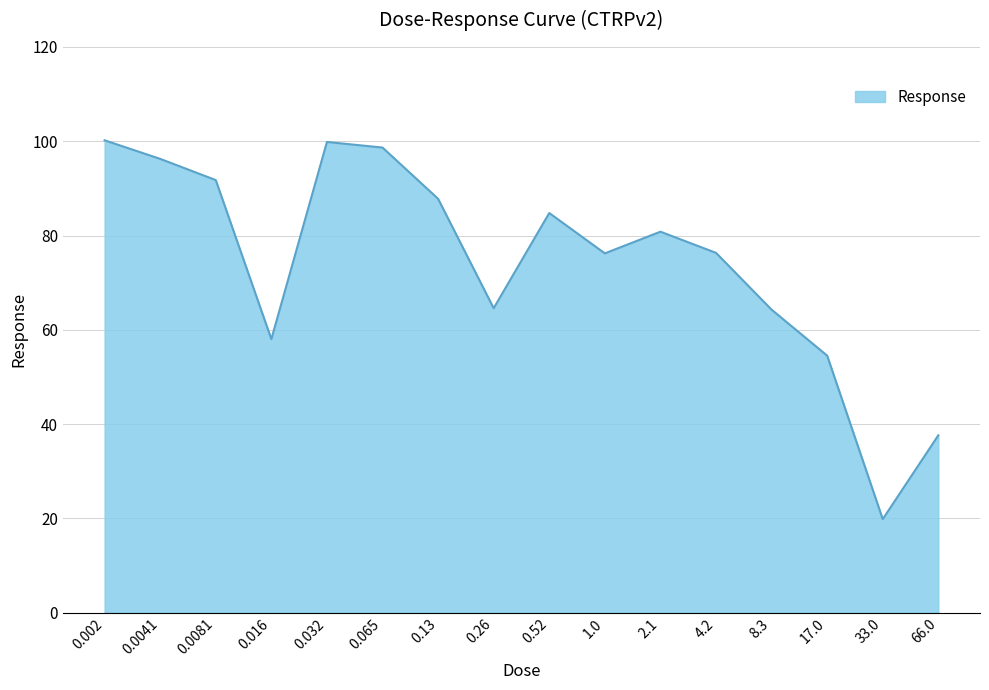

True or false: the data shows 49.5 at 0.032.

False